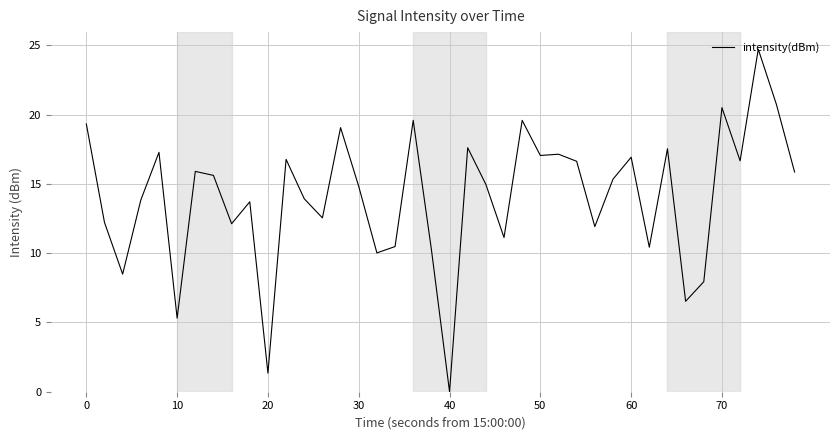

What is the maximum value shown in the chart?

24.7